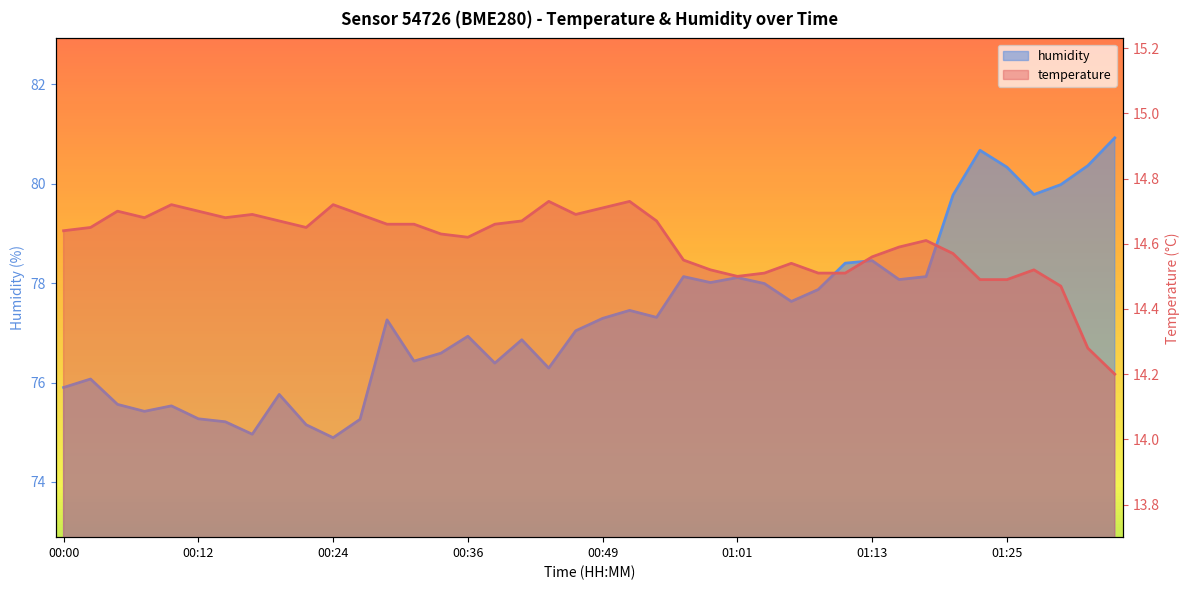

Reading left to right, transcribe all the data shown in this chart.

temperature: 00:00=14.6	00:02=14.7	00:05=14.7	00:07=14.7	00:10=14.7	00:12=14.7	00:15=14.7	00:17=14.7	00:19=14.7	00:22=14.7	00:24=14.7	00:27=14.7	00:29=14.7	00:32=14.7	00:34=14.6	00:36=14.6	00:39=14.7	00:41=14.7	00:44=14.7	00:46=14.7	00:49=14.7	00:51=14.7	00:53=14.7	00:56=14.6	00:58=14.5	01:01=14.5	01:03=14.5	01:06=14.5	01:08=14.5	01:10=14.5	01:13=14.6	01:15=14.6	01:18=14.6	01:20=14.6	01:23=14.5	01:25=14.5	01:28=14.5	01:30=14.5	01:32=14.3	01:35=14.2
humidity: 00:00=75.9	00:02=76.1	00:05=75.6	00:07=75.4	00:10=75.5	00:12=75.3	00:15=75.2	00:17=75.0	00:19=75.8	00:22=75.2	00:24=74.9	00:27=75.3	00:29=77.3	00:32=76.4	00:34=76.6	00:36=76.9	00:39=76.4	00:41=76.9	00:44=76.3	00:46=77.0	00:49=77.3	00:51=77.5	00:53=77.3	00:56=78.1	00:58=78.0	01:01=78.1	01:03=78.0	01:06=77.6	01:08=77.9	01:10=78.4	01:13=78.5	01:15=78.1	01:18=78.1	01:20=79.8	01:23=80.7	01:25=80.3	01:28=79.8	01:30=80.0	01:32=80.4	01:35=80.9